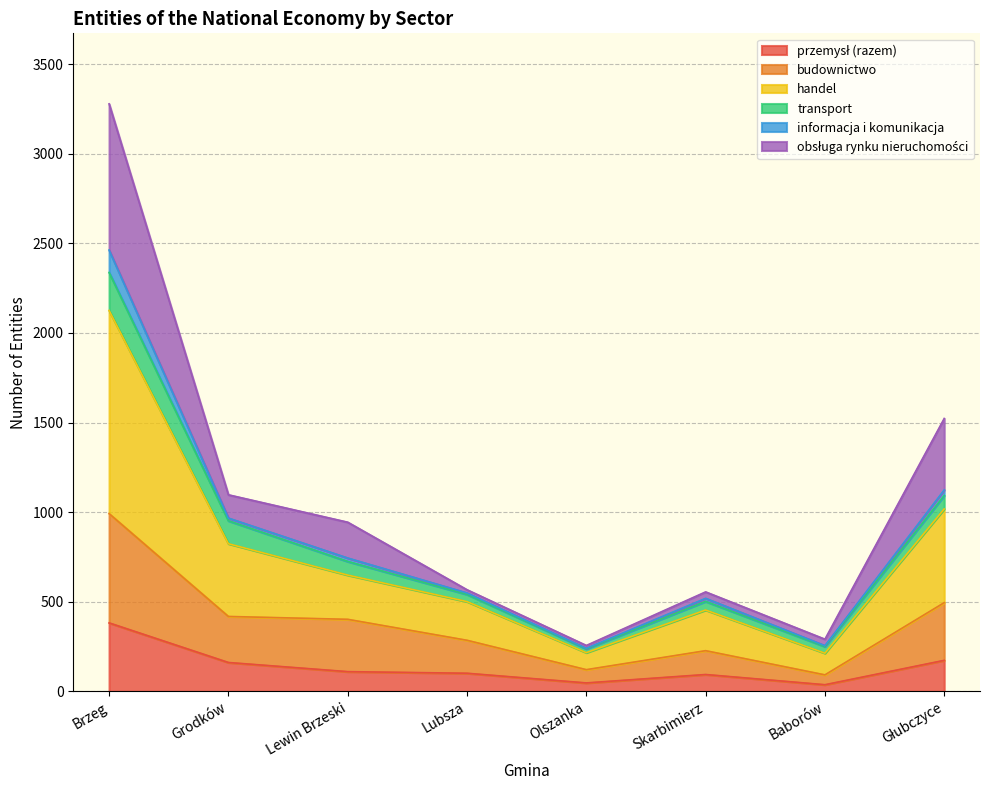

At which category is the sum across all series the highest?

Brzeg